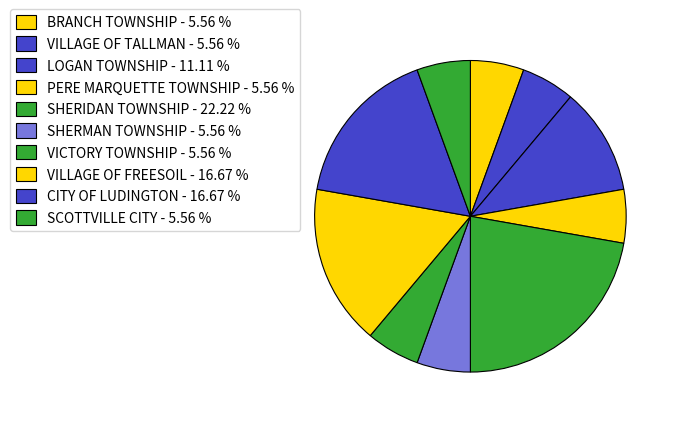

Count the number of slices in the pie.

10